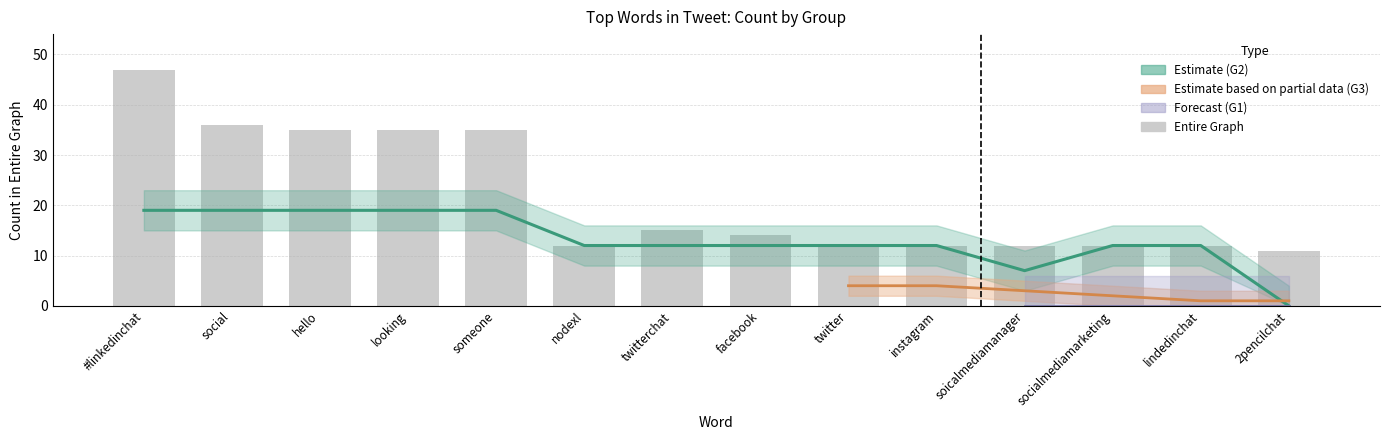

Are the bars horizontal?

No